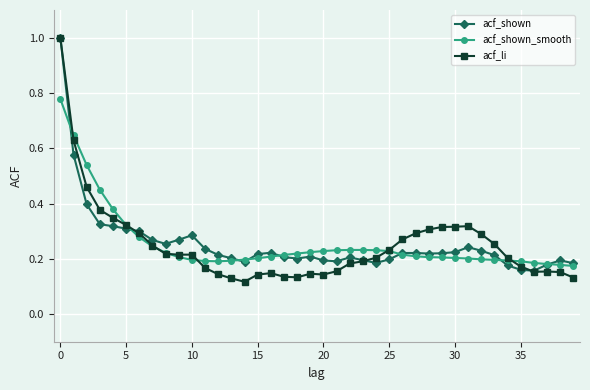

Which series has the widest spread of values?

acf_li